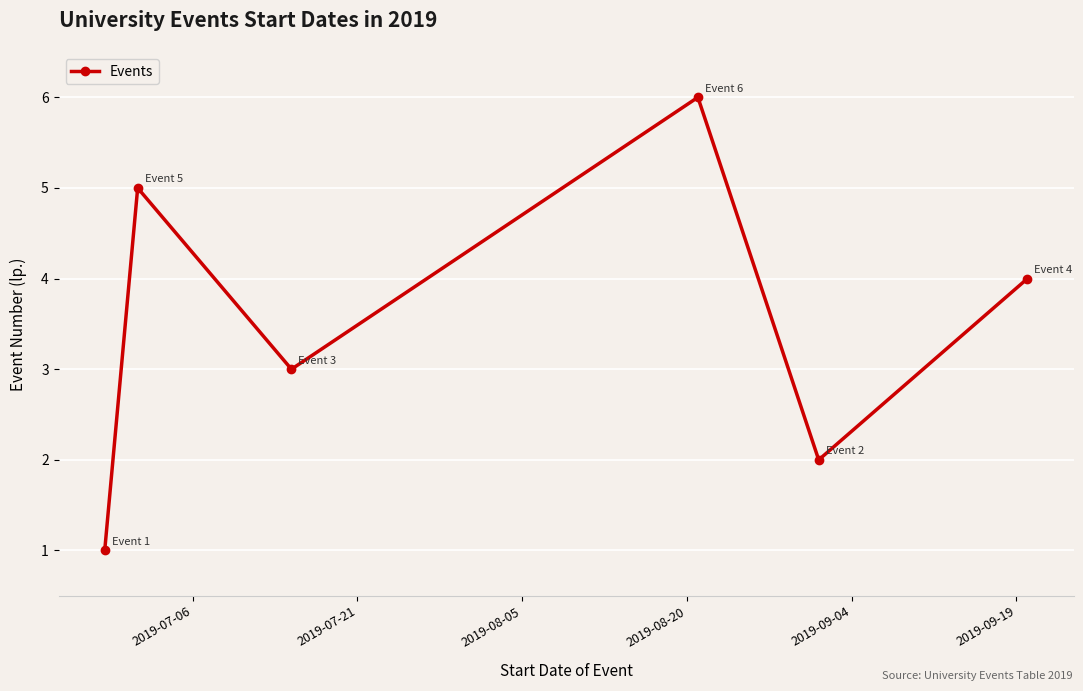

What is the greatest value displayed?

6